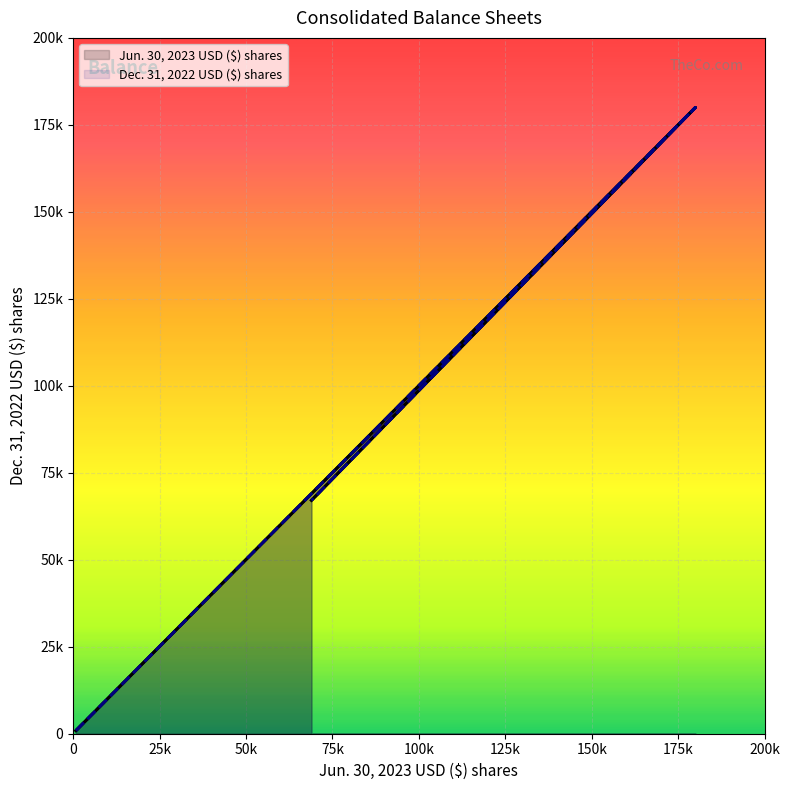

What is the difference between the maximum and minimum values in the Dec. 31, 2022 USD ($) shares series?

179100